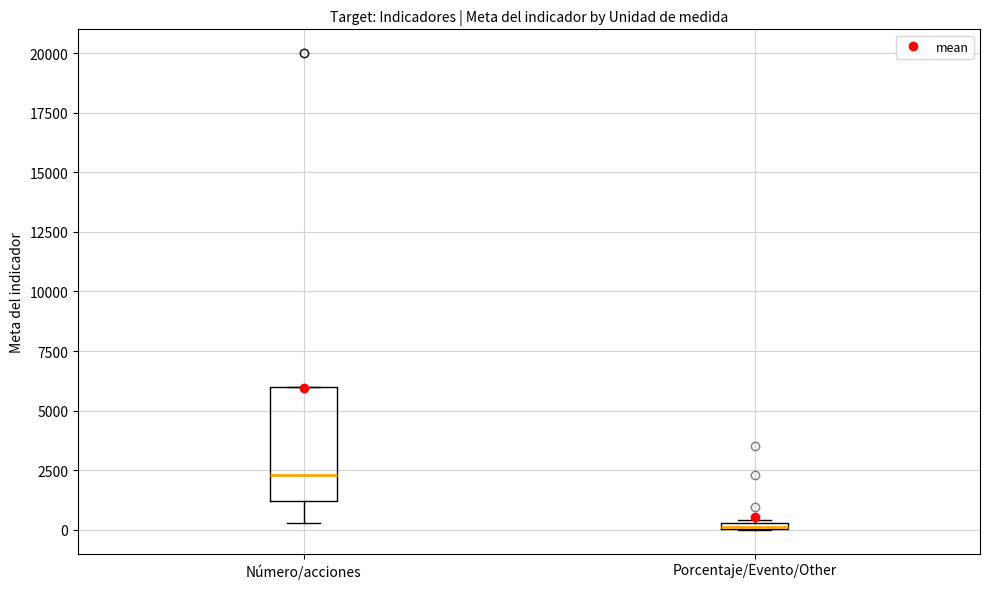

Where does the lower whisker of the box for Número/acciones end on the y-axis? The values are not printed on the chart, so give them approximately, as read against the axis.

500